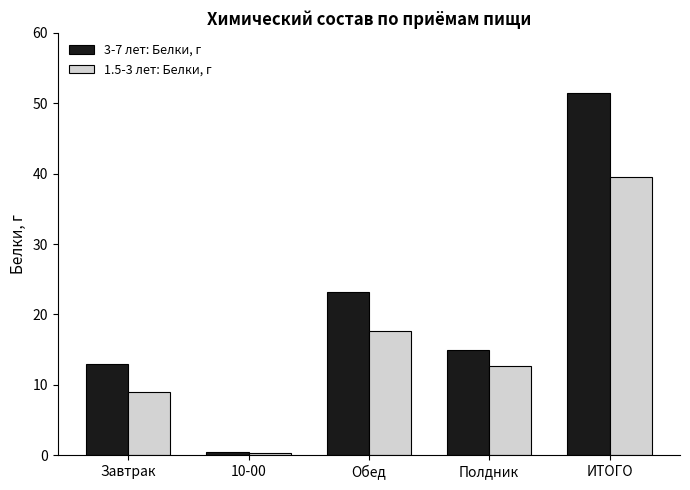

What is the difference between the maximum and second lowest values in the 3-7 лет: Белки, г series?

38.5